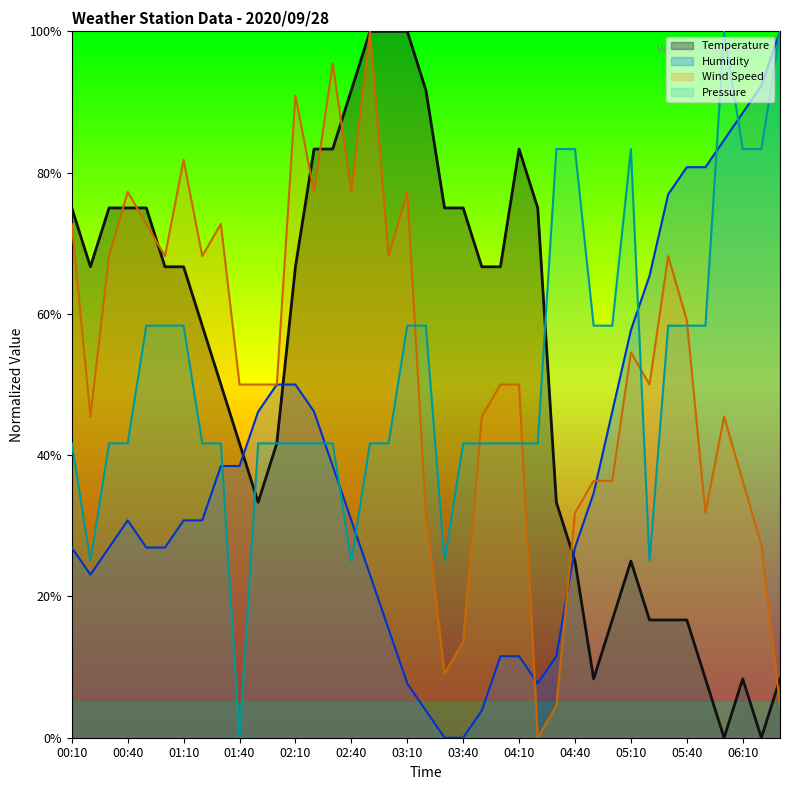

What is the difference between the Humidity values at 02:10 and 02:30?

11.5